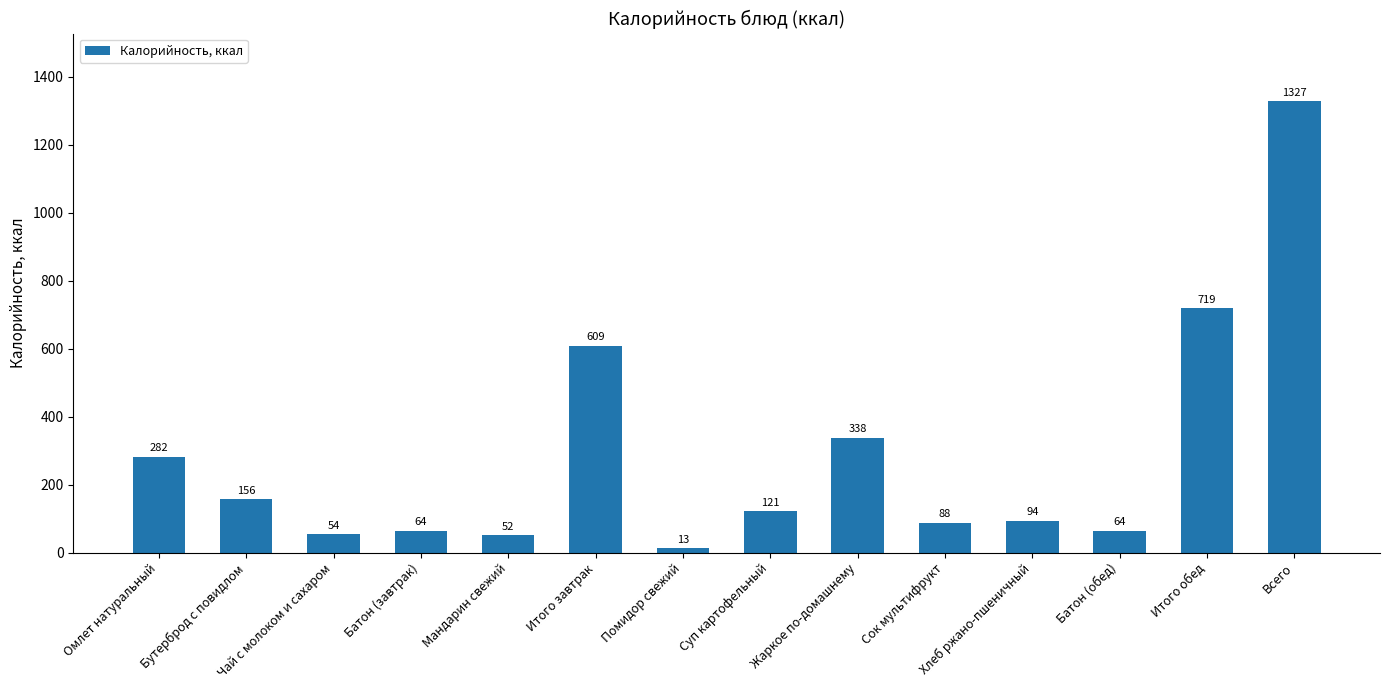

True or false: the data shows 64.3 at Батон (обед).

True